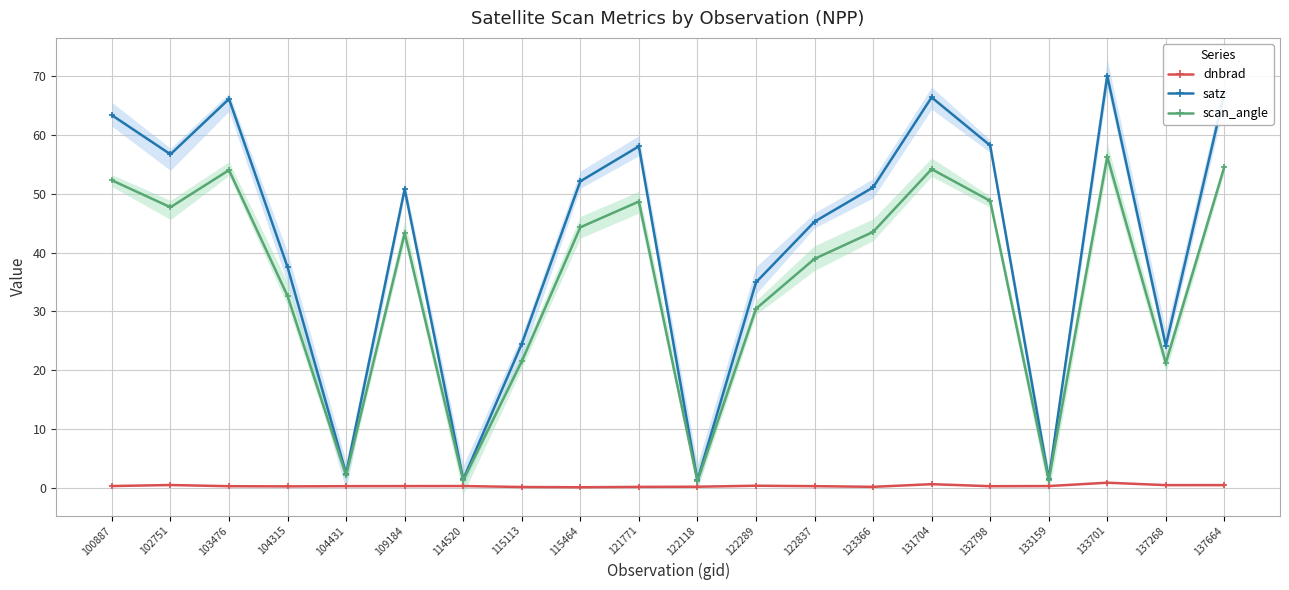

How many data points in scan_angle are above 43?

11